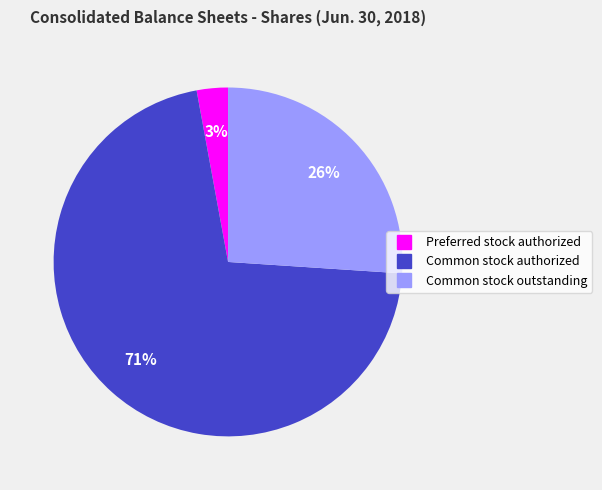

What is the smallest slice in the pie chart?

Preferred stock authorized